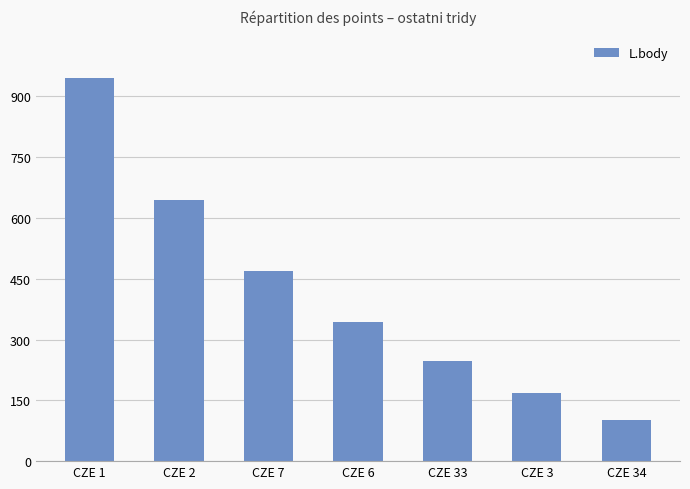

What is the sum of all values?

2920